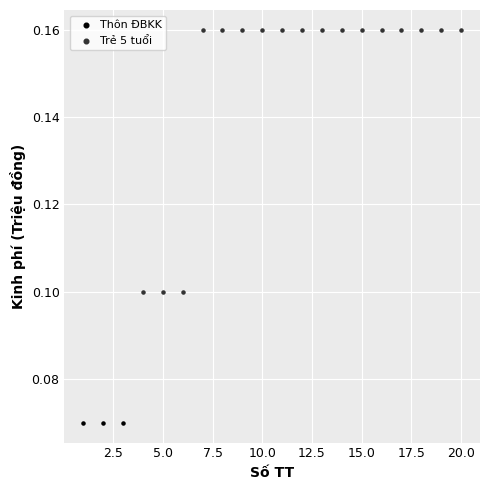

Which series reaches the minimum Y coordinate?

Thôn ĐBKK